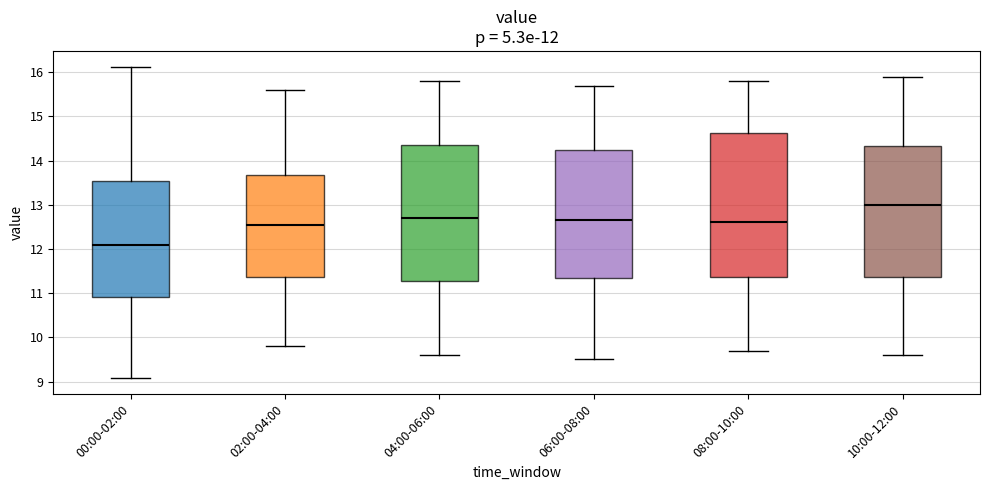

Comparing the boxes themselves (not the whiskers), which one is the tallest?

08:00-10:00